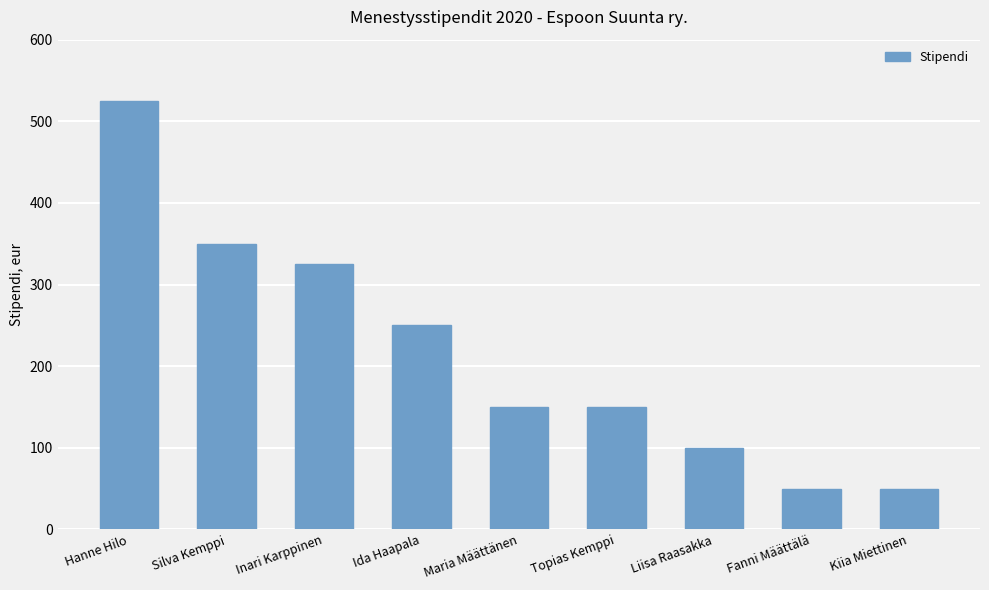

What is the smallest value displayed?

50